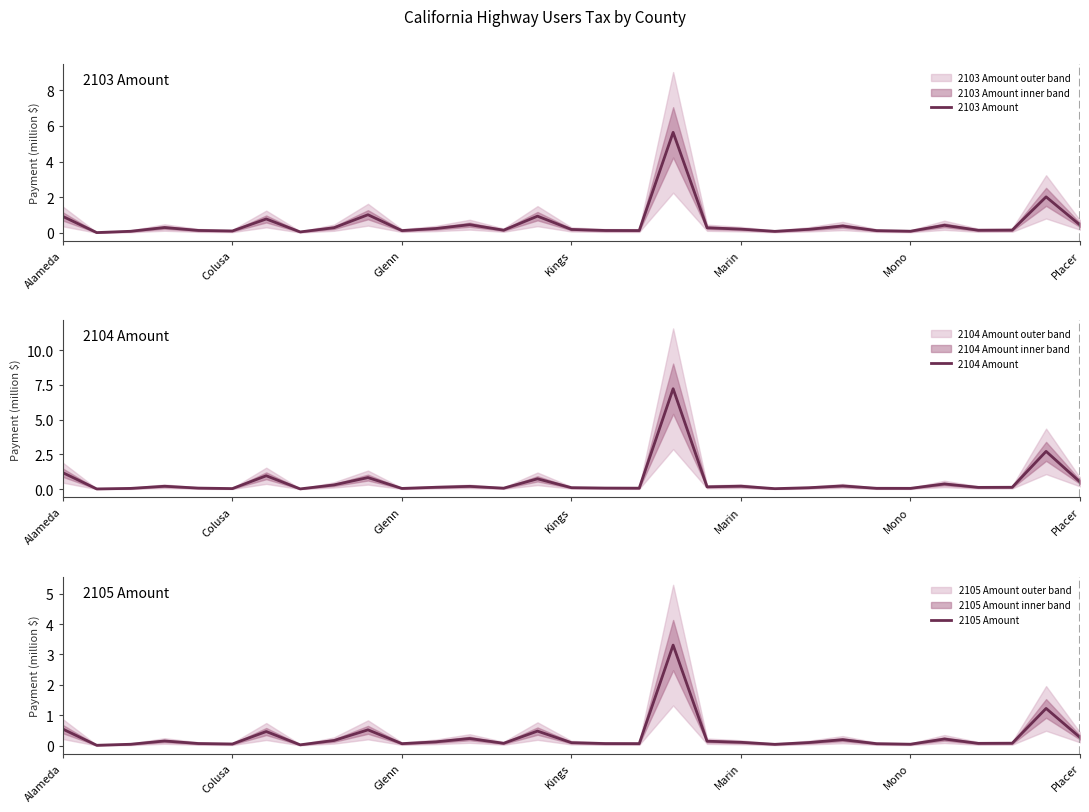

At which category is the sum across all series the highest?

18